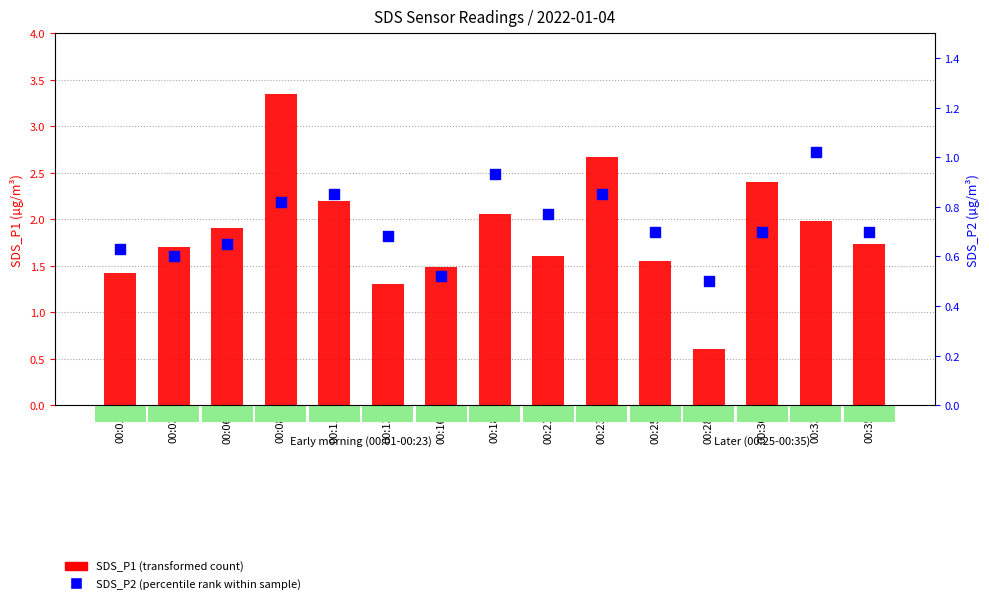

At how many categories does at least one series exceed 2?

5